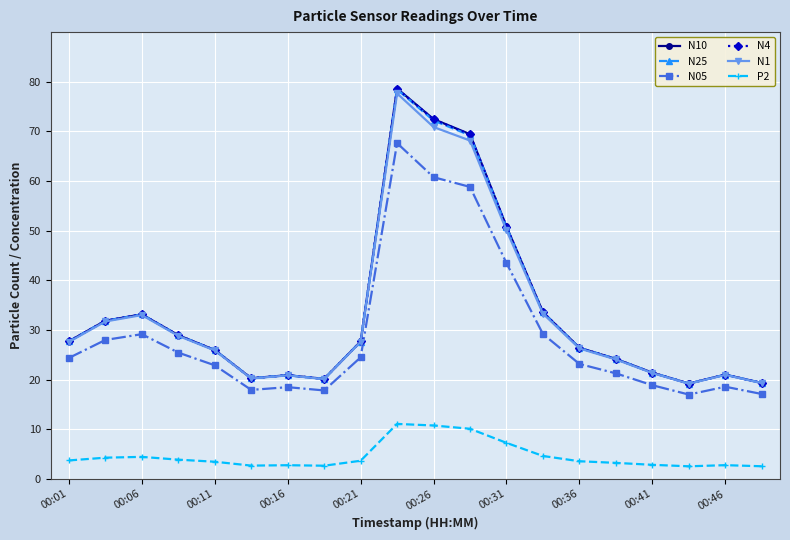

What is the difference between the maximum and minimum values in the N4 series?

59.4